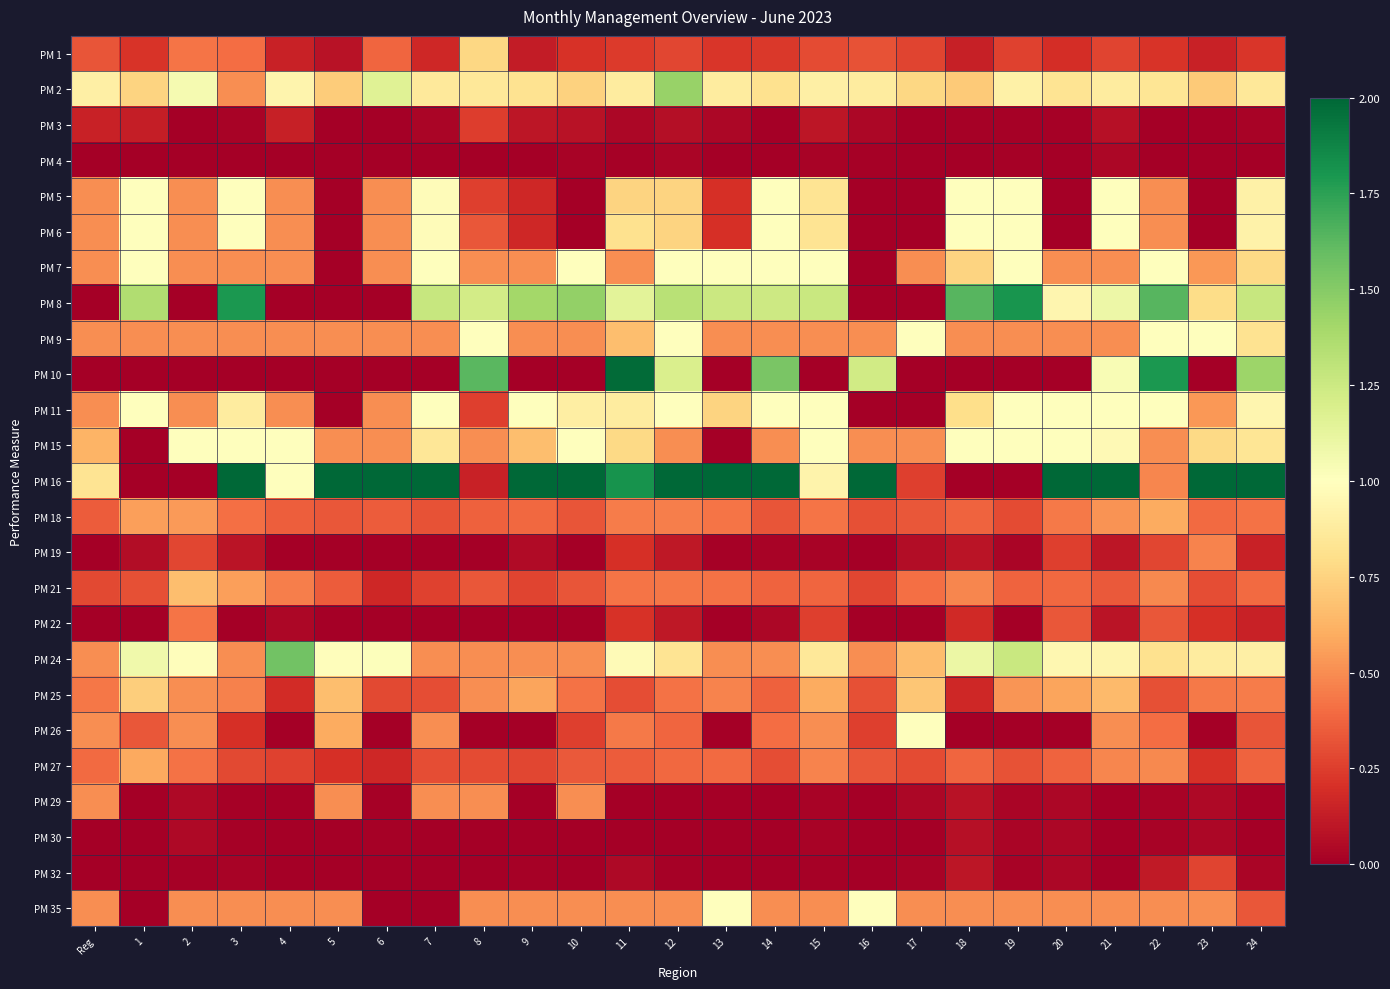

Which series has the largest range (max minus min)?

PM 16